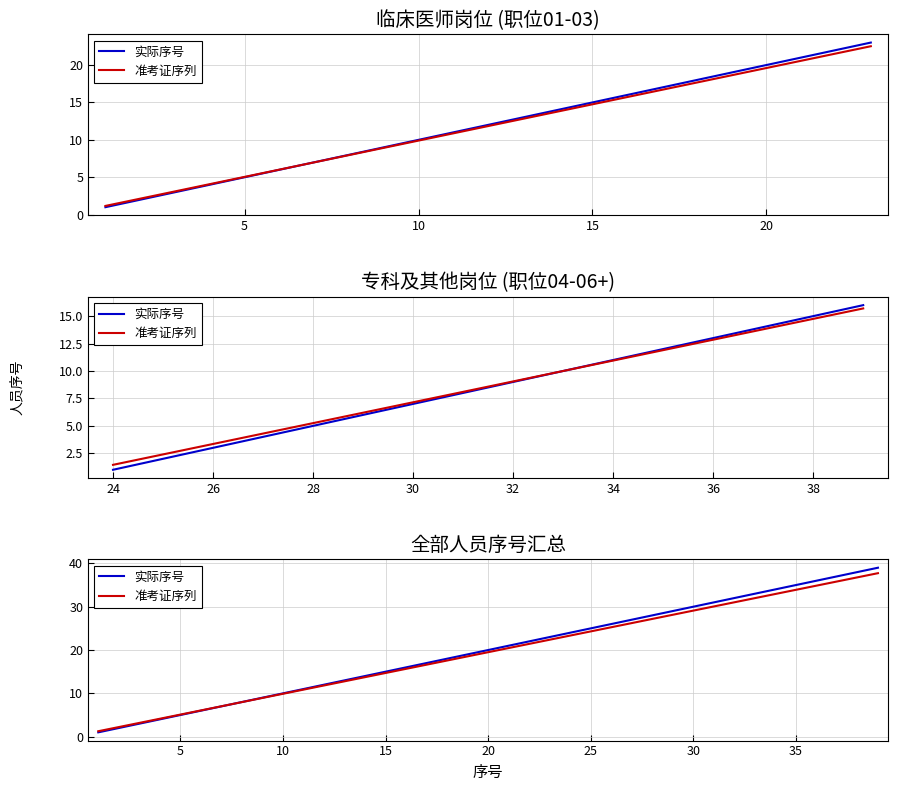

Reading right to left, extract all data points from this chart.

实际序号: 39.0	38.0	37.0	36.0	35.0	34.0	33.0	32.0	31.0	30.0	29.0	28.0	27.0	26.0	25.0	24.0	23.0	22.0	21.0	20.0	19.0	18.0	17.0	16.0	15.0	14.0	13.0	12.0	11.0	10.0	9.0	8.0	7.0	6.0	5.0	4.0	3.0	2.0	1.0
准考证序列: 37.7	36.8	35.8	34.9	33.9	32.9	32.0	31.0	30.1	29.1	28.1	27.2	26.2	25.3	24.3	23.3	22.4	21.4	20.5	19.5	18.5	17.6	16.6	15.7	14.7	13.7	12.8	11.8	10.9	9.9	8.9	8.0	7.0	6.1	5.1	4.1	3.2	2.2	1.3